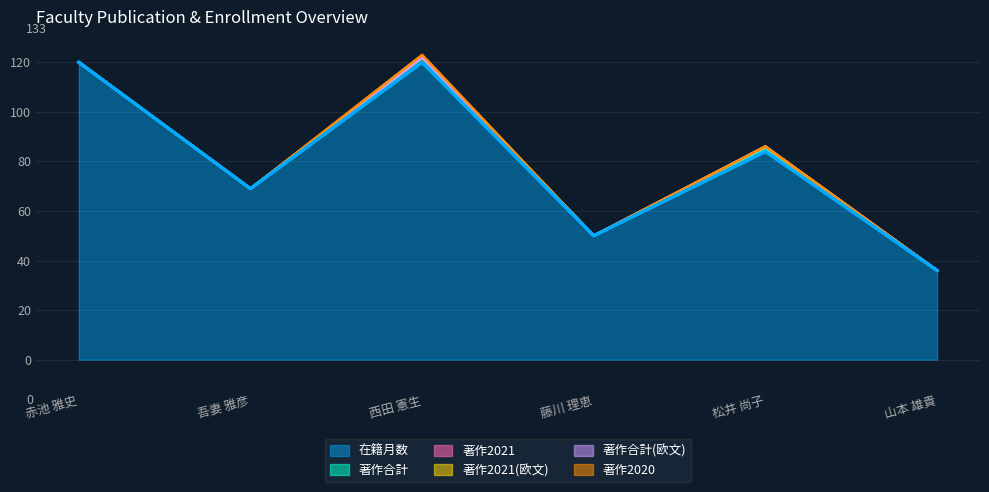

Does the chart display data point markers on the line(s)?

No